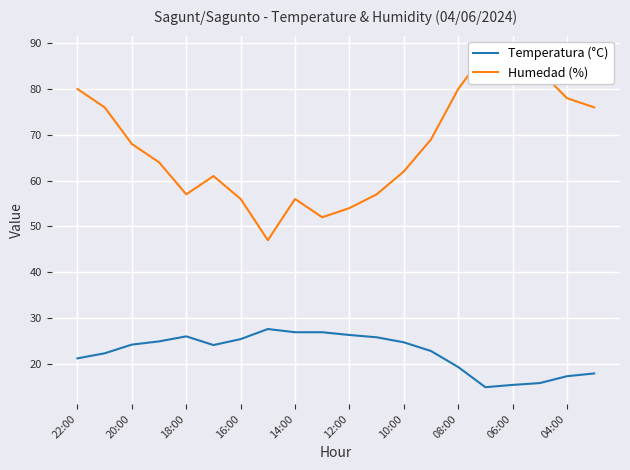

How many series are shown in this chart?

2